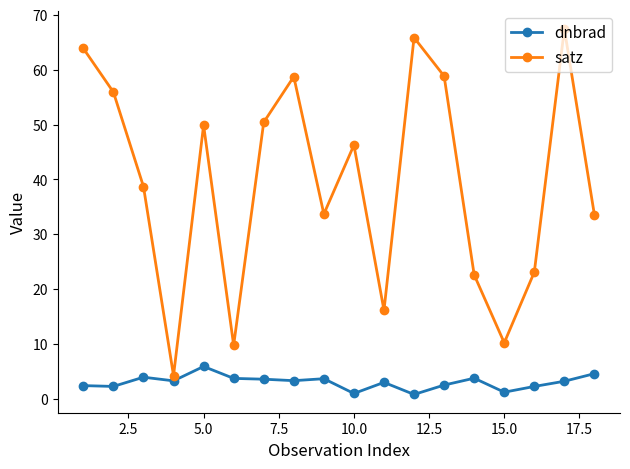

Does the chart have visible grid lines?

No